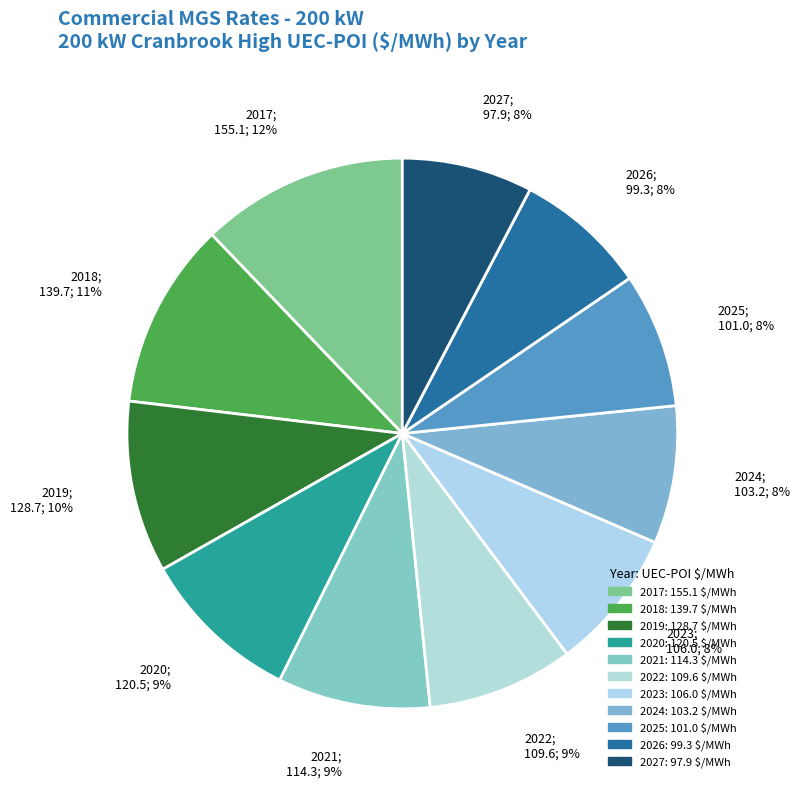

To the nearest percent, what portion does 2027 represent?

8%